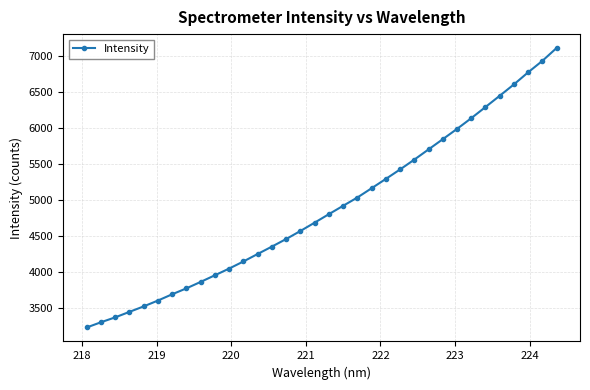

Does the chart have visible grid lines?

Yes